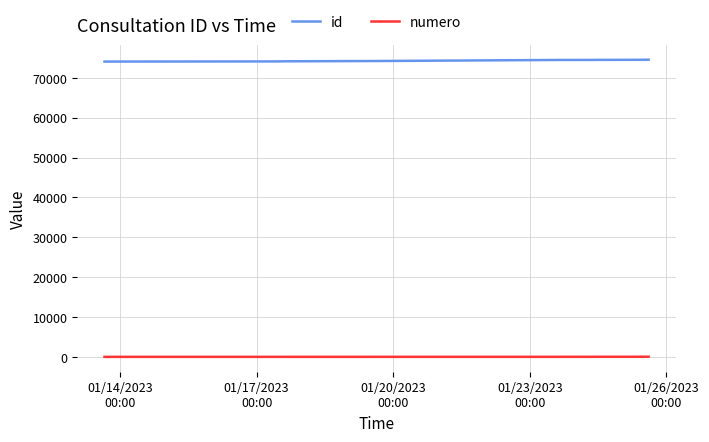

Which series has the largest total across all categories?

id